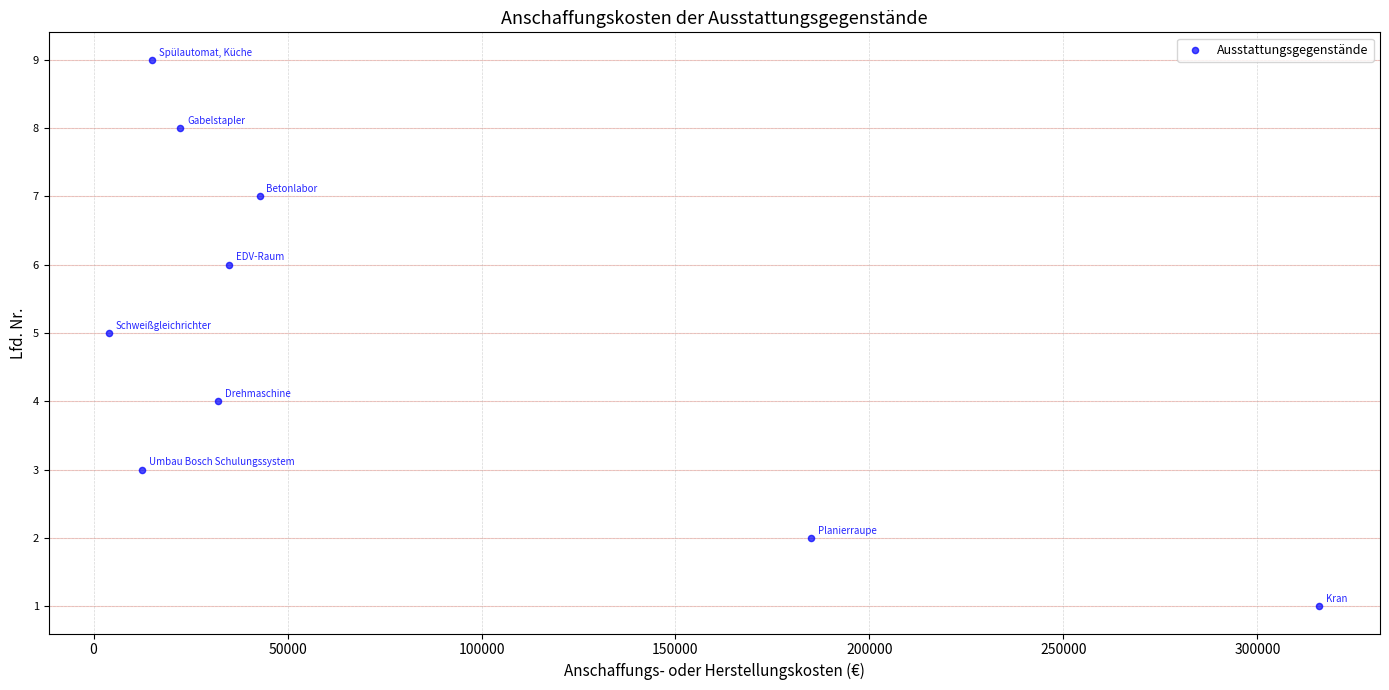

What is the range of Y values (max minus min)?

8